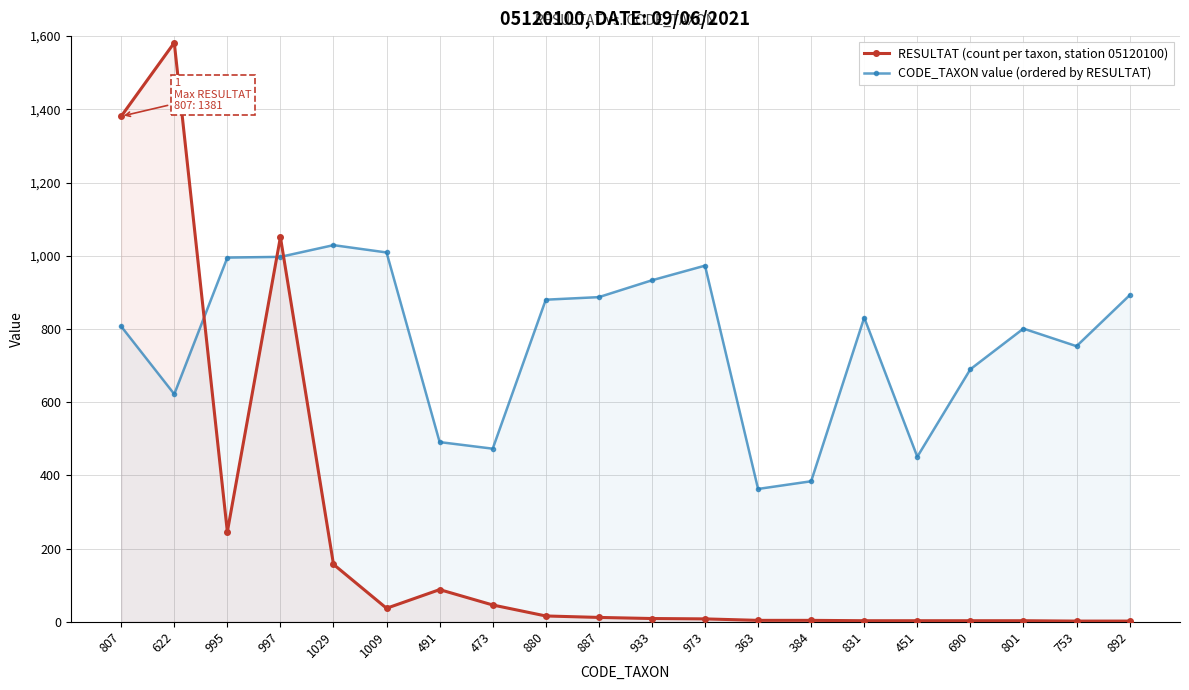

How many values in the RESULTAT (count per taxon, station 05120100) series exceed 12?

9